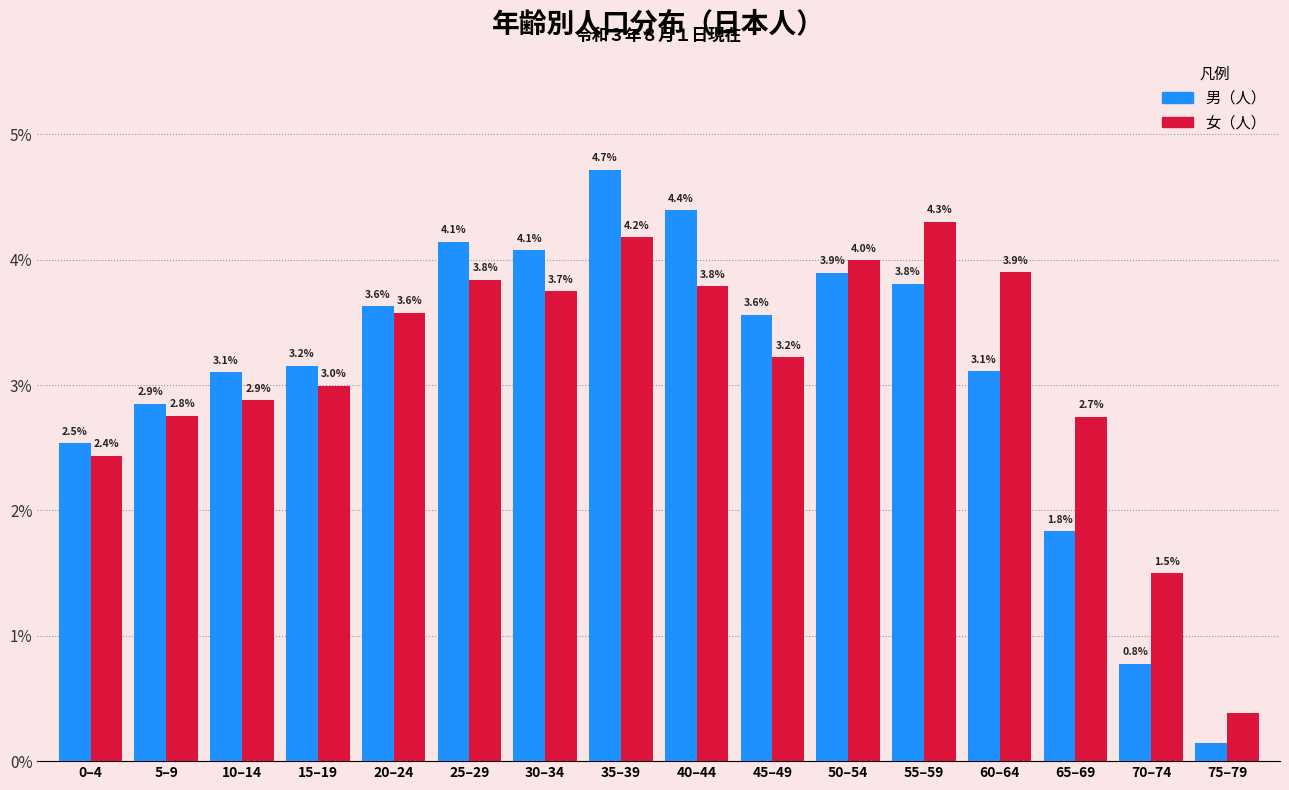

Rank the series at 0–4 from lowest to highest value.

女（人）, 男（人）